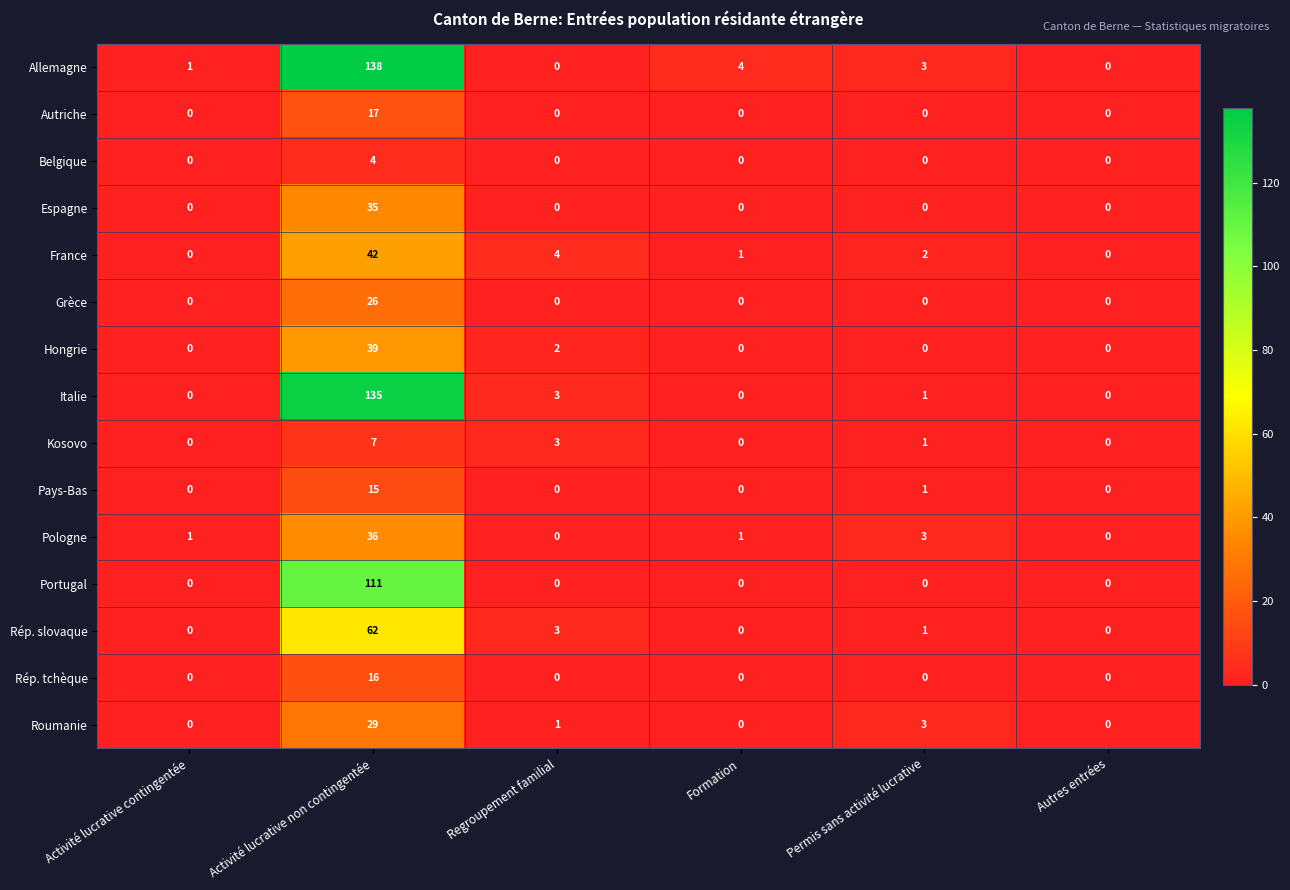

Which series changed the most between Activité lucrative contingentée and Formation?

Allemagne